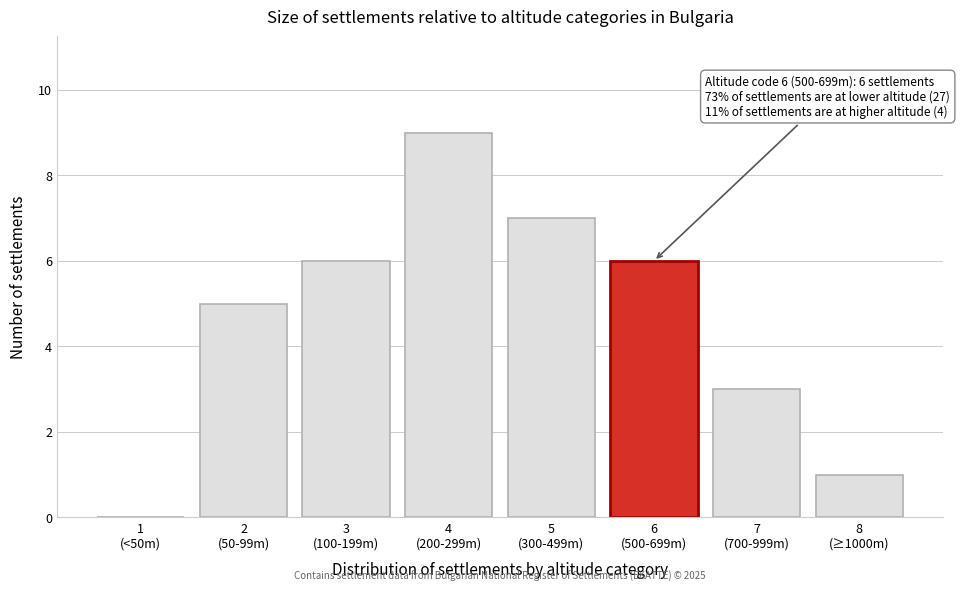

What is the maximum value shown in the chart?

9